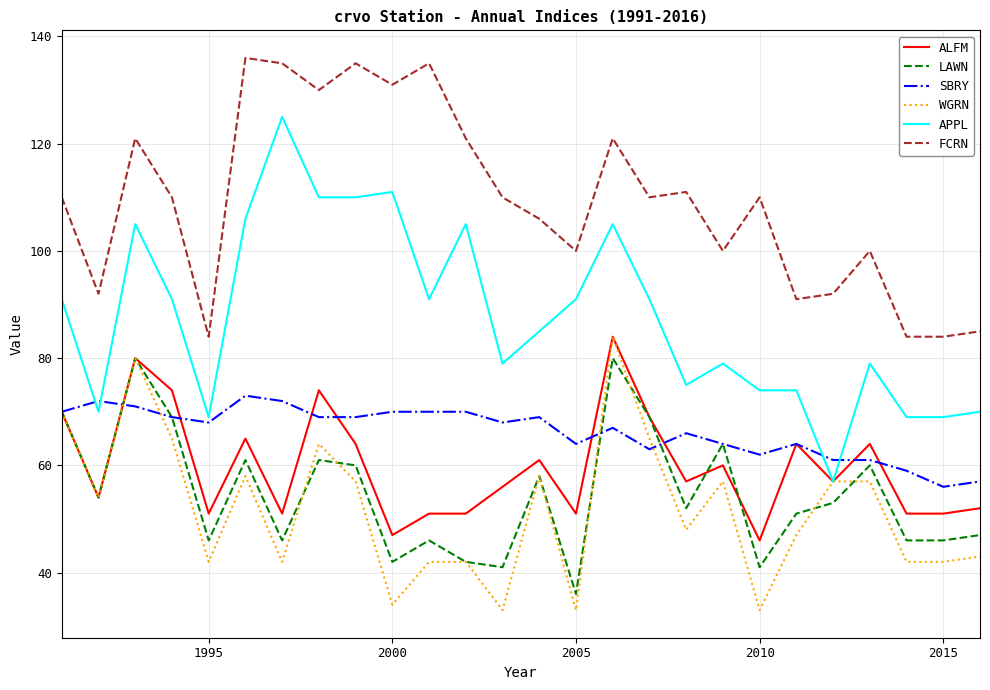

True or false: APPL and LAWN cross at least once.

False